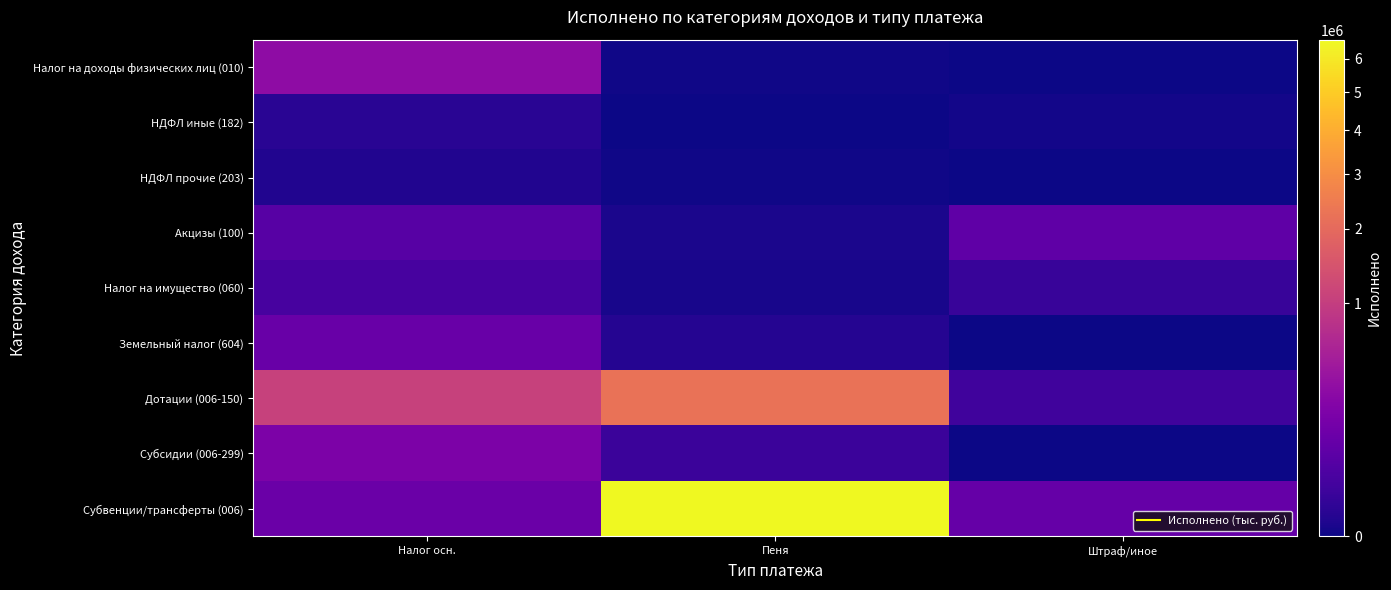

What is the total value across all series at Налог осн.?

1919942.4